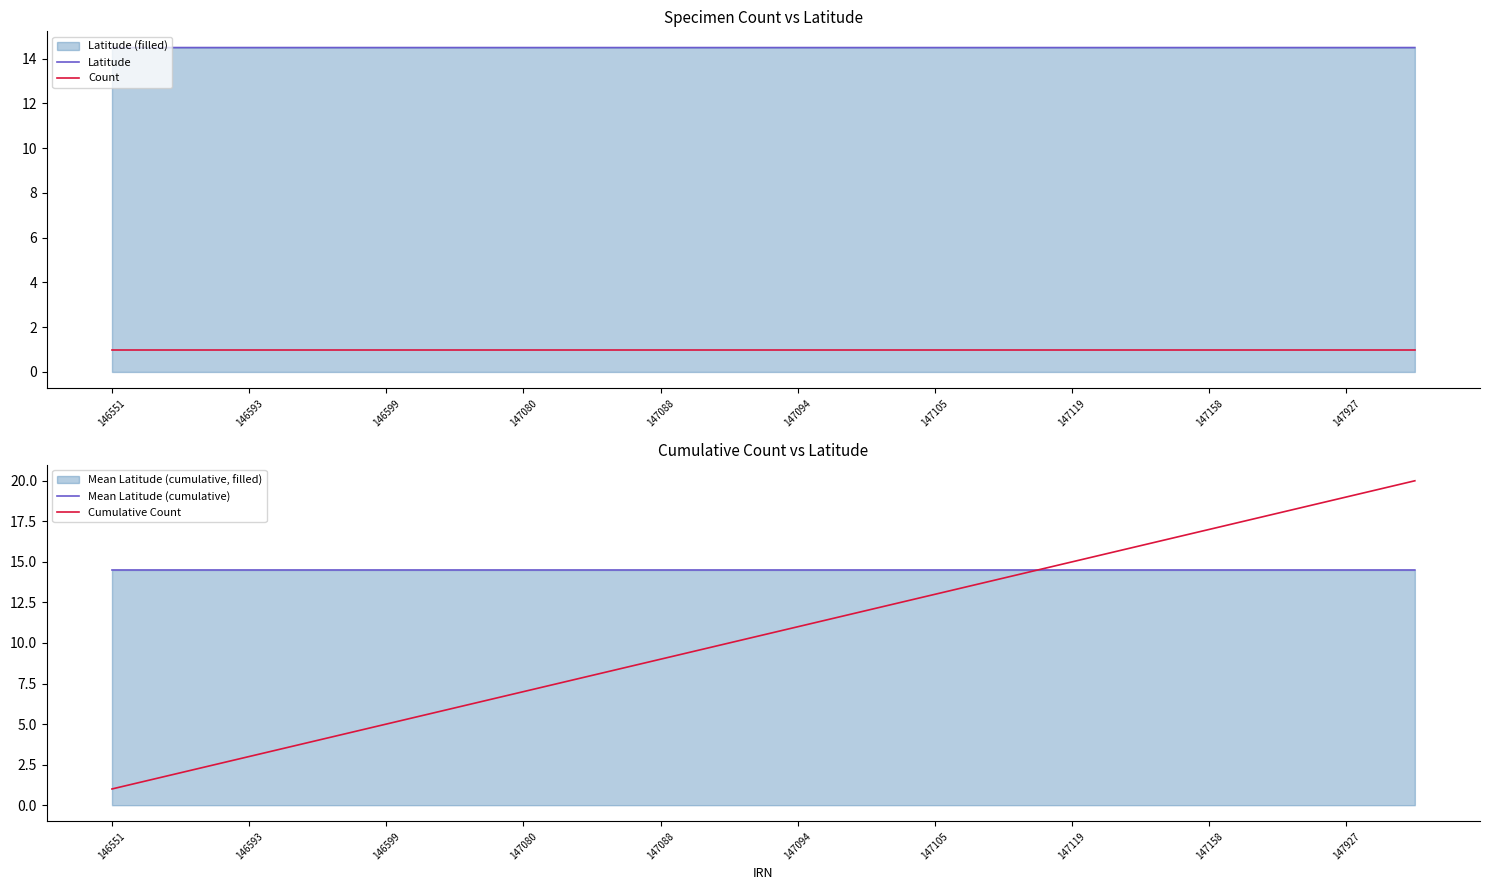

What are all the series names shown in the legend?

Latitude, Count, Mean Latitude (cumulative), Cumulative Count